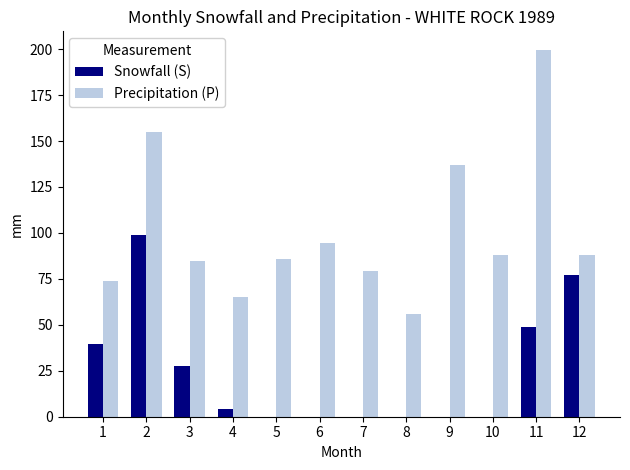

The Snowfall (S) series shows 39.4 at 1. True or false?

True